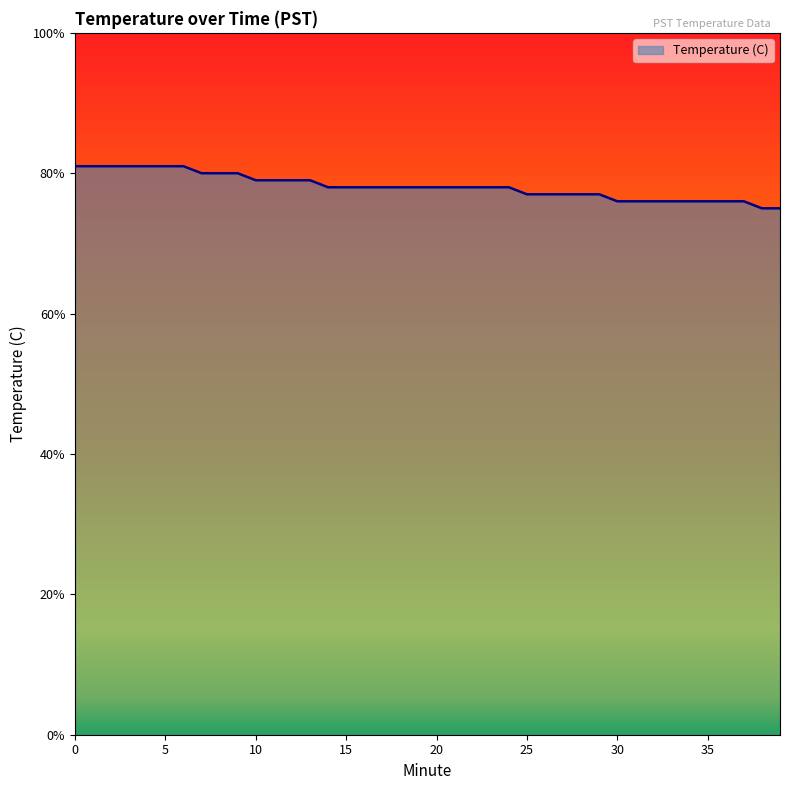

Is this an area chart (filled region under the line)?

Yes